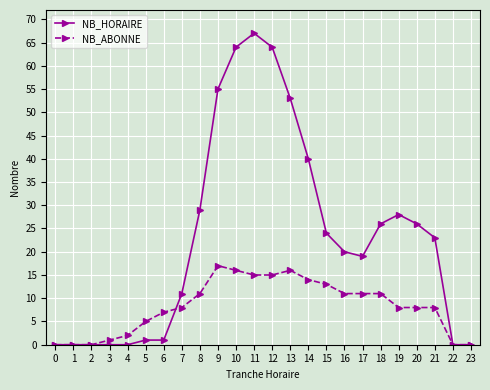

True or false: NB_ABONNE and NB_HORAIRE cross at least once.

True